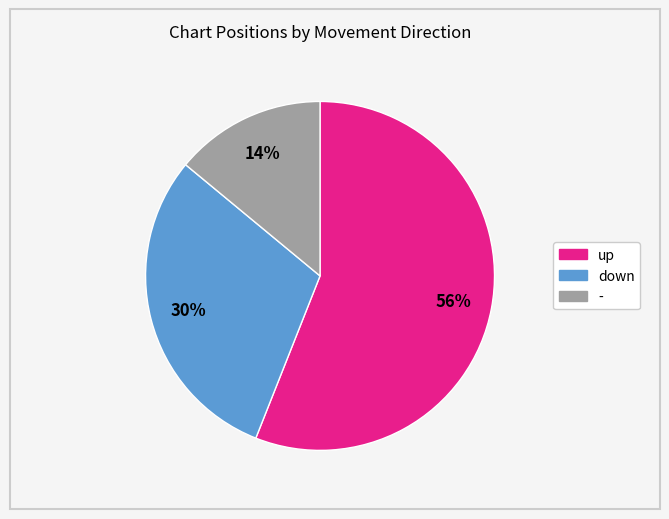

To the nearest percent, what percentage of the pie is -?

14%